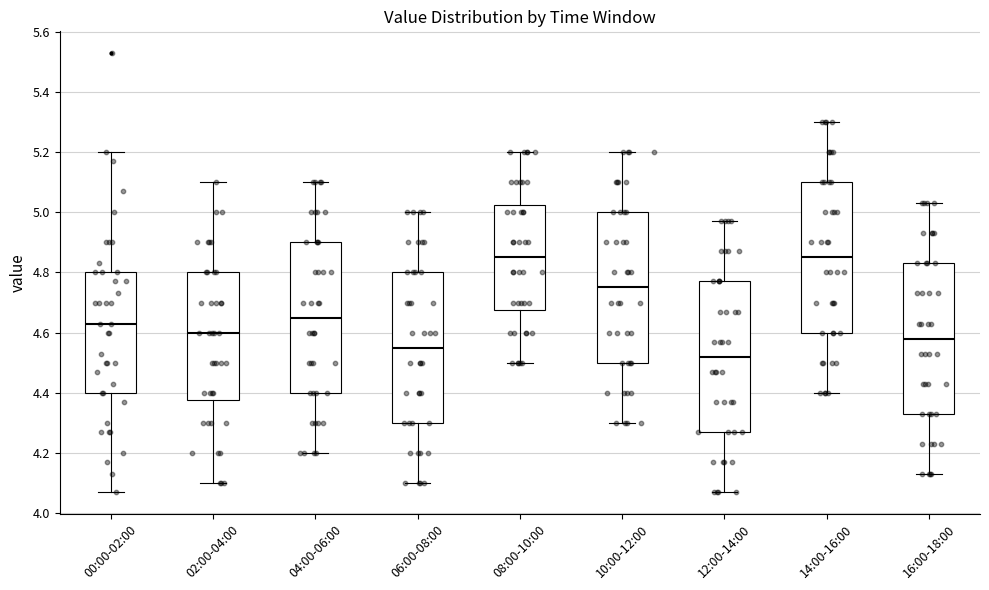

Where does the upper whisker of the box for 14:00-16:00 end on the y-axis? The values are not printed on the chart, so give them approximately, as read against the axis.

5.30